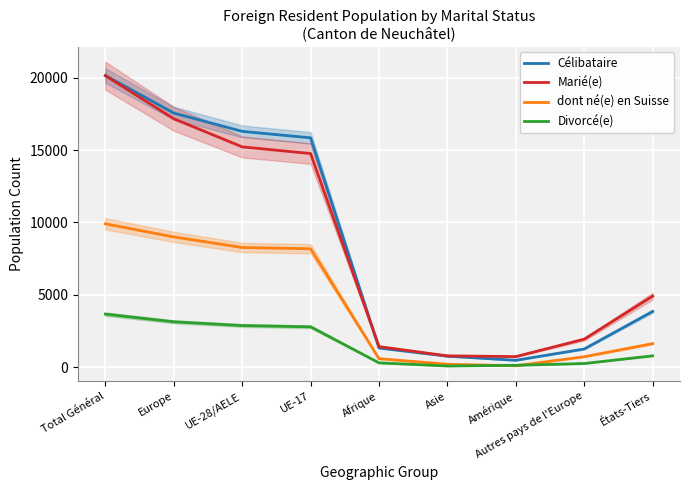

What are all the series names shown in the legend?

Célibataire, Marié(e), dont né(e) en Suisse, Divorcé(e)